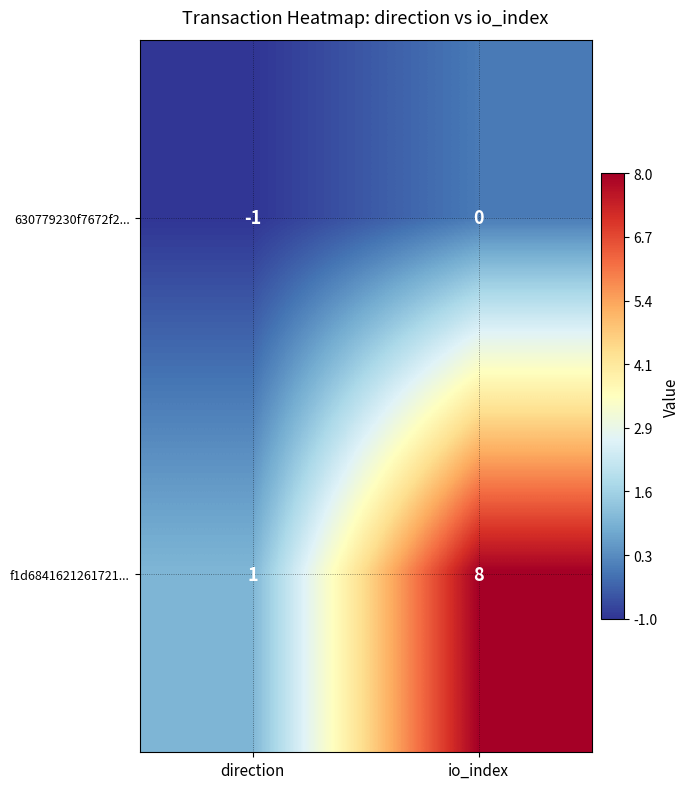

Where is 630779230f7672f2... nearest to the value 0?

io_index